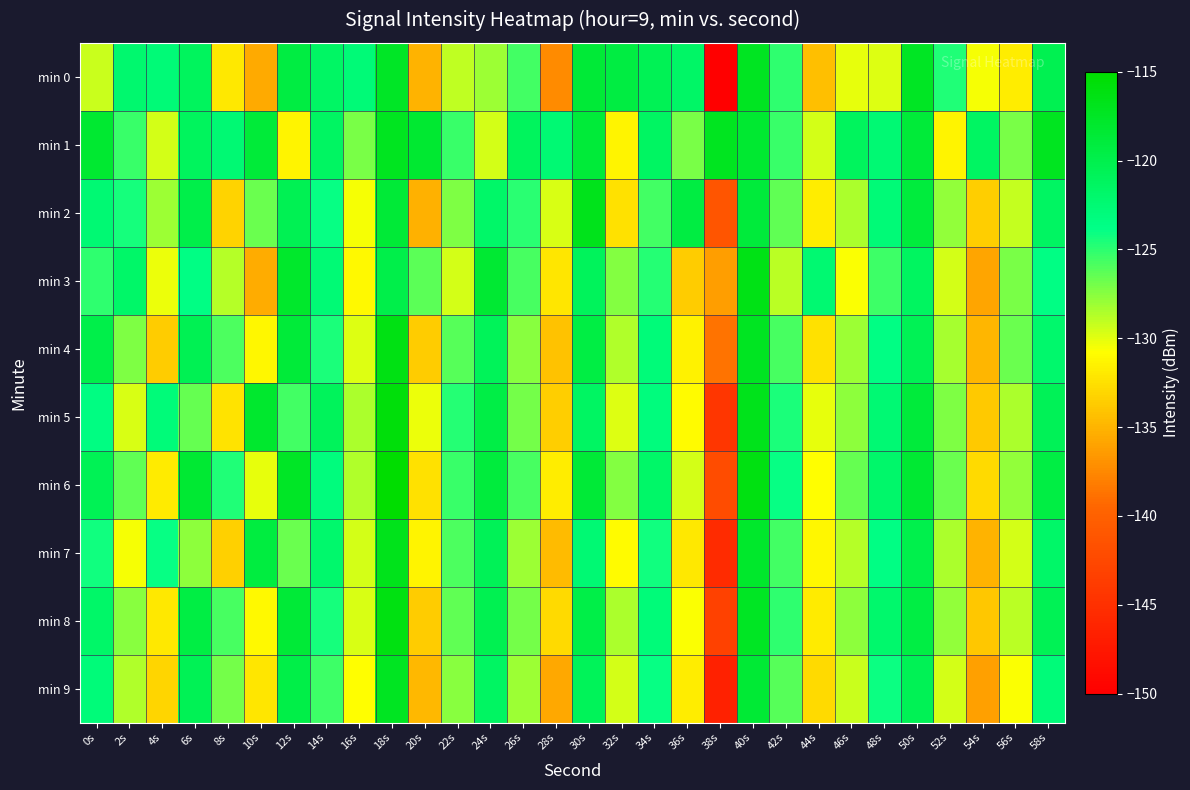

List the series in order of their peak value, lowest first.

min 9, min 0, min 1, min 2, min 7, min 3, min 4, min 8, min 5, min 6